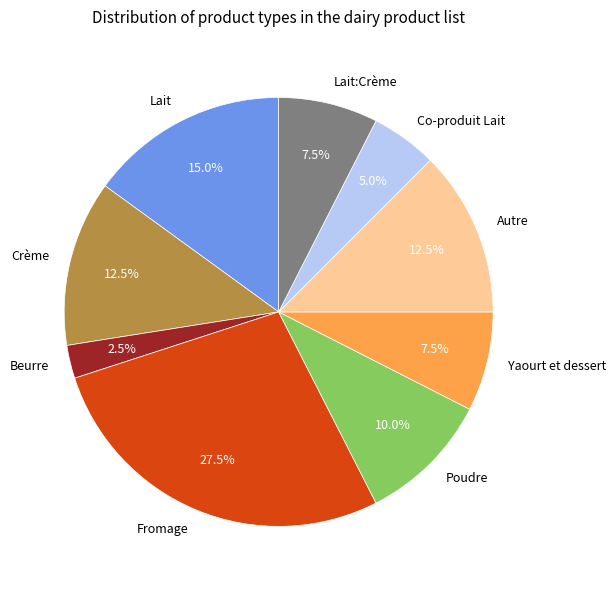

To the nearest percent, what is the average slice percentage?

11%